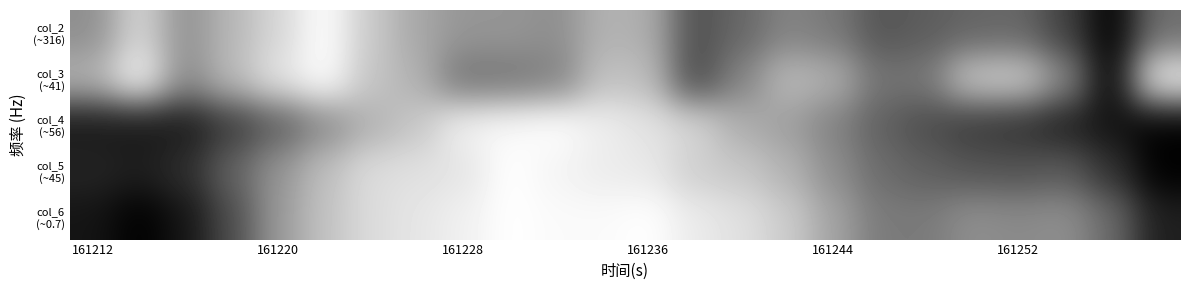

At which category is the sum across all series the highest?

11